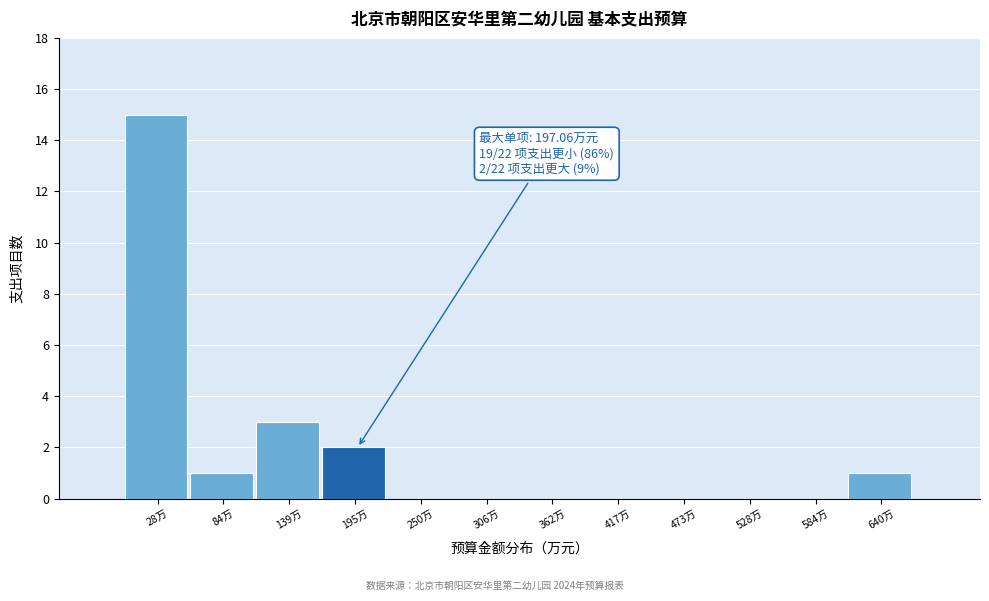

Over which range of the x-axis is the bar tallest?

0 to 60